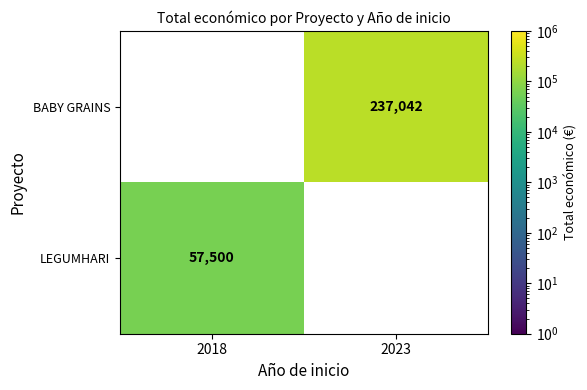

The value of BABY GRAINS at 2023 is 89534. True or false?

False